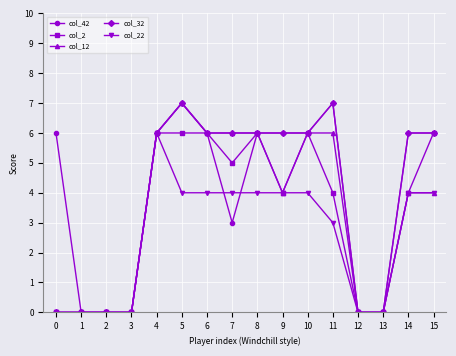

Reading left to right, list all the values displayed in this chart.

col_42: 0=6	1=0	2=0	3=0	4=6	5=7	6=6	7=3	8=6	9=6	10=6	11=7	12=0	13=0	14=6	15=6
col_2: 0=0	1=0	2=0	3=0	4=6	5=6	6=6	7=5	8=6	9=4	10=6	11=4	12=0	13=0	14=4	15=6
col_12: 0=0	1=0	2=0	3=0	4=6	5=7	6=6	7=6	8=6	9=4	10=6	11=6	12=0	13=0	14=4	15=4
col_32: 0=0	1=0	2=0	3=0	4=6	5=7	6=6	7=6	8=6	9=6	10=6	11=7	12=0	13=0	14=6	15=6
col_22: 0=0	1=0	2=0	3=0	4=6	5=4	6=4	7=4	8=4	9=4	10=4	11=3	12=0	13=0	14=4	15=4